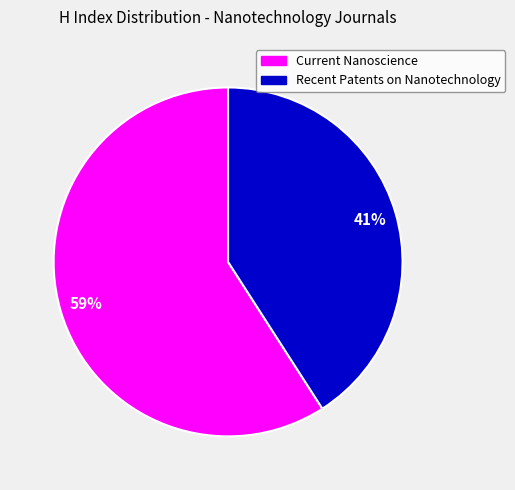

The Recent Patents on Nanotechnology slice represents 41% of the pie. True or false?

True